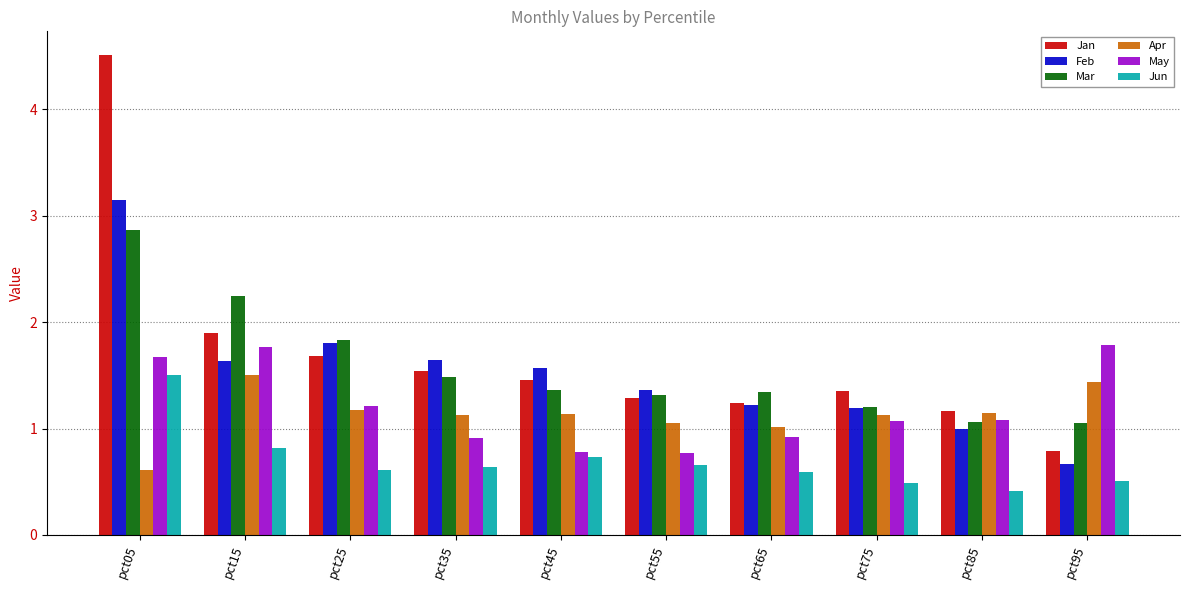

Are the bars horizontal?

No